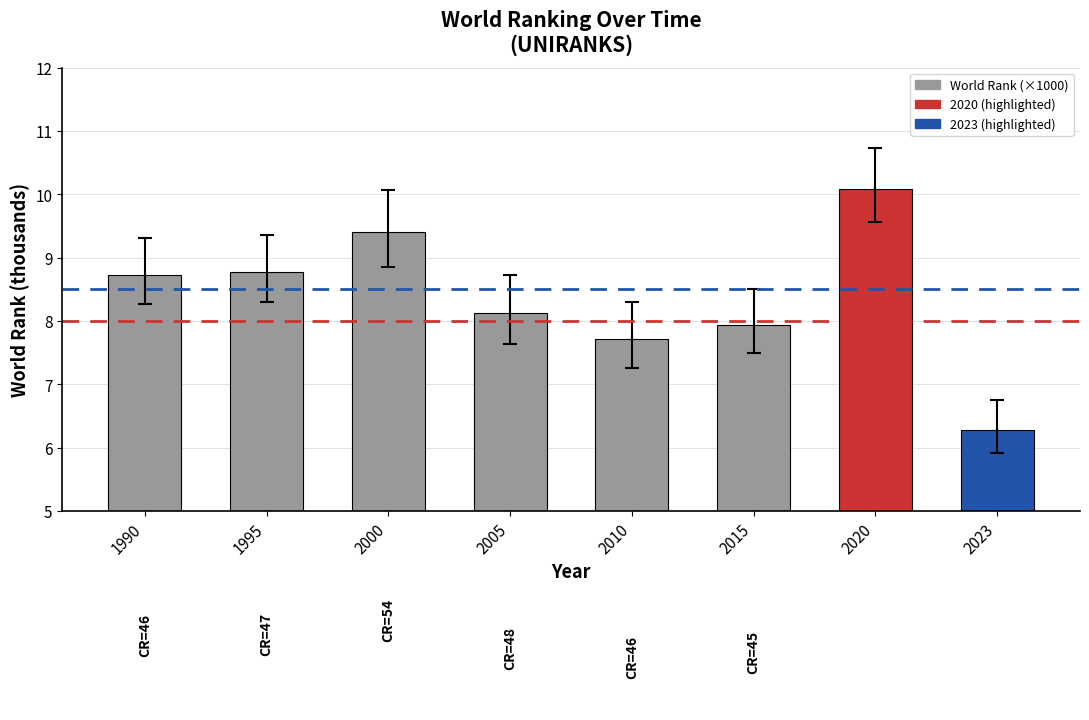

What is the average value?

8.4